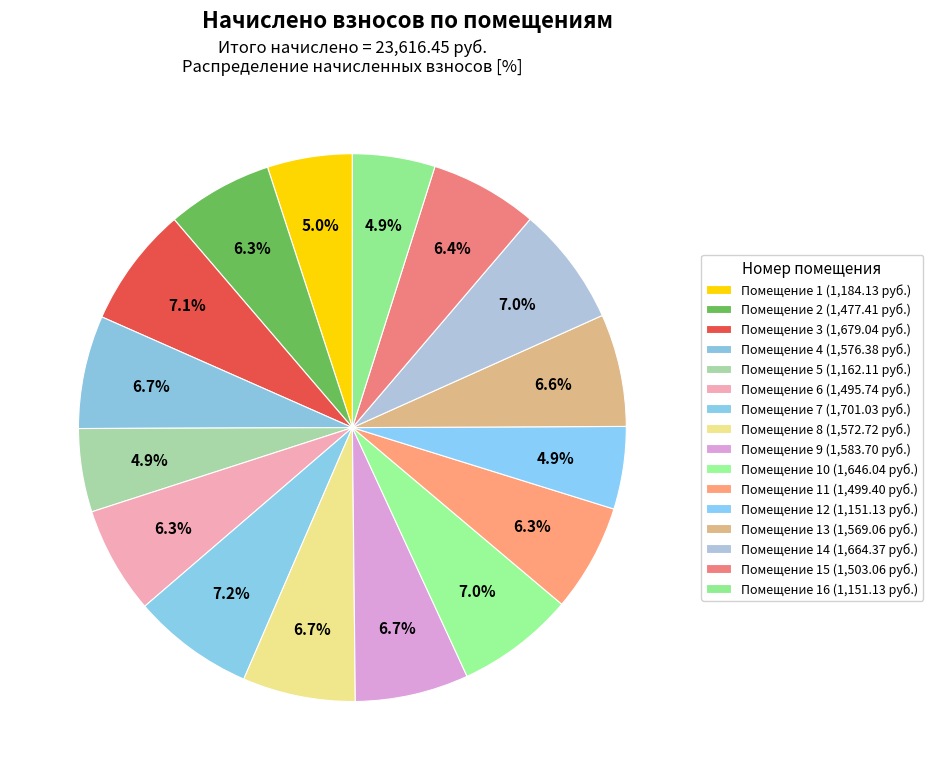

Count the number of slices in the pie.

16